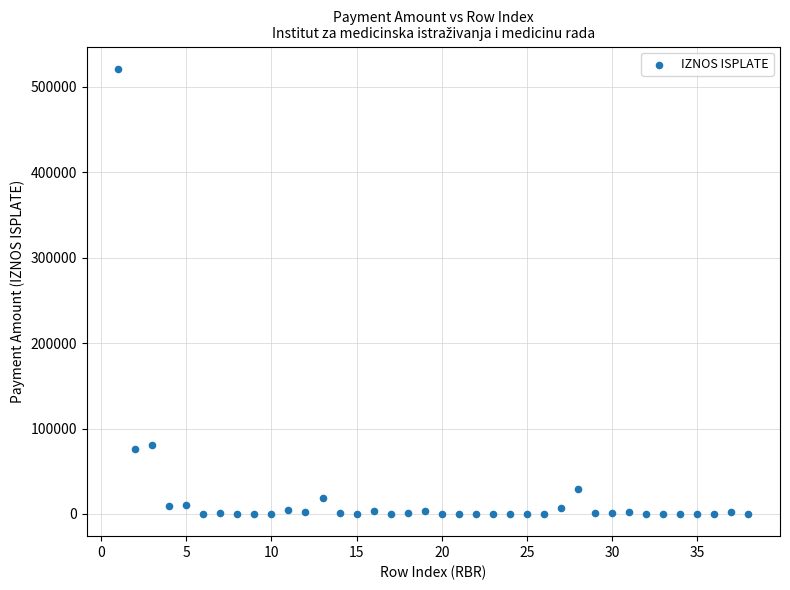

What is the range of X values (max minus min)?

37.0